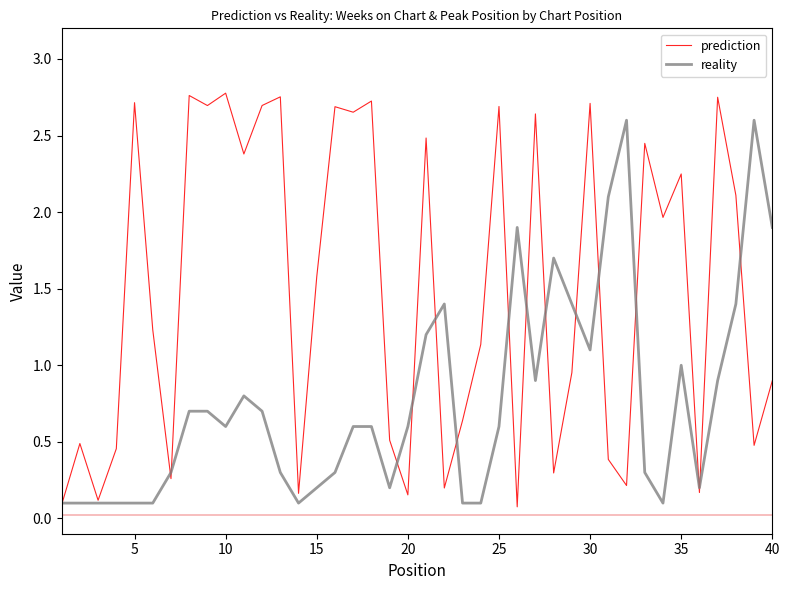

List the series in order of their peak value, highest first.

prediction, reality